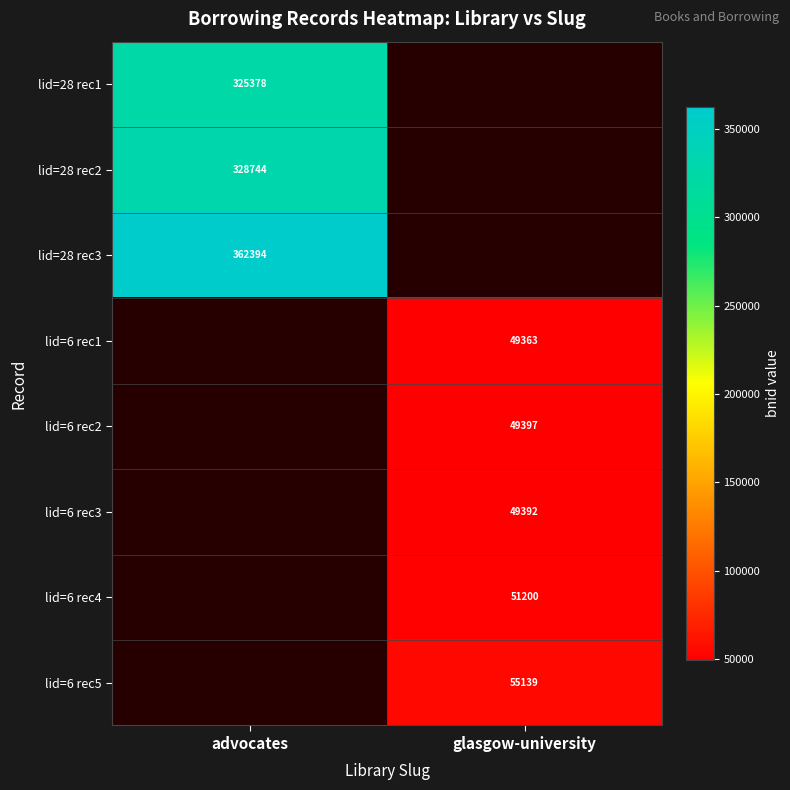

Is it true that lid=6 rec4 equals 81344 at glasgow-university?

False